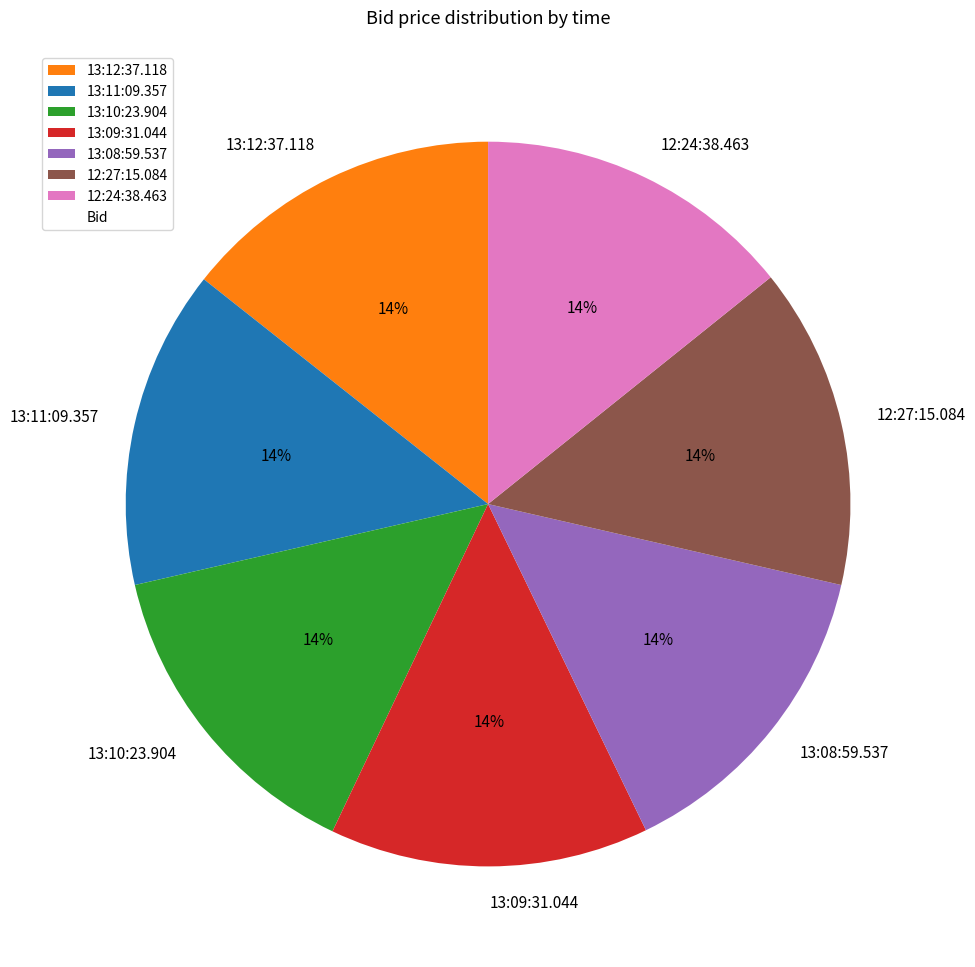

Count the number of slices in the pie.

7